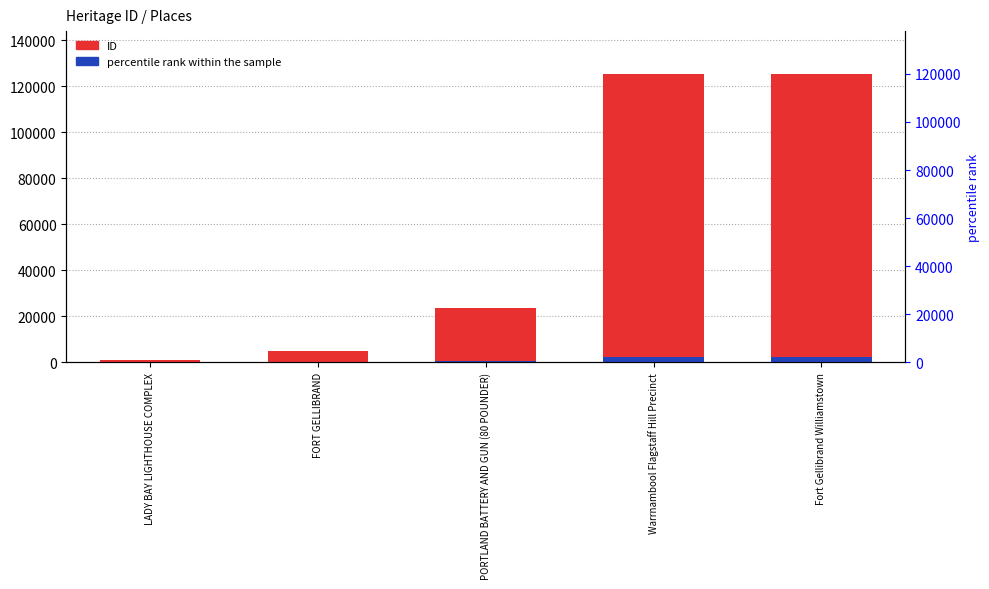

At which label does ID reach its peak?

Fort Gellibrand Williamstown